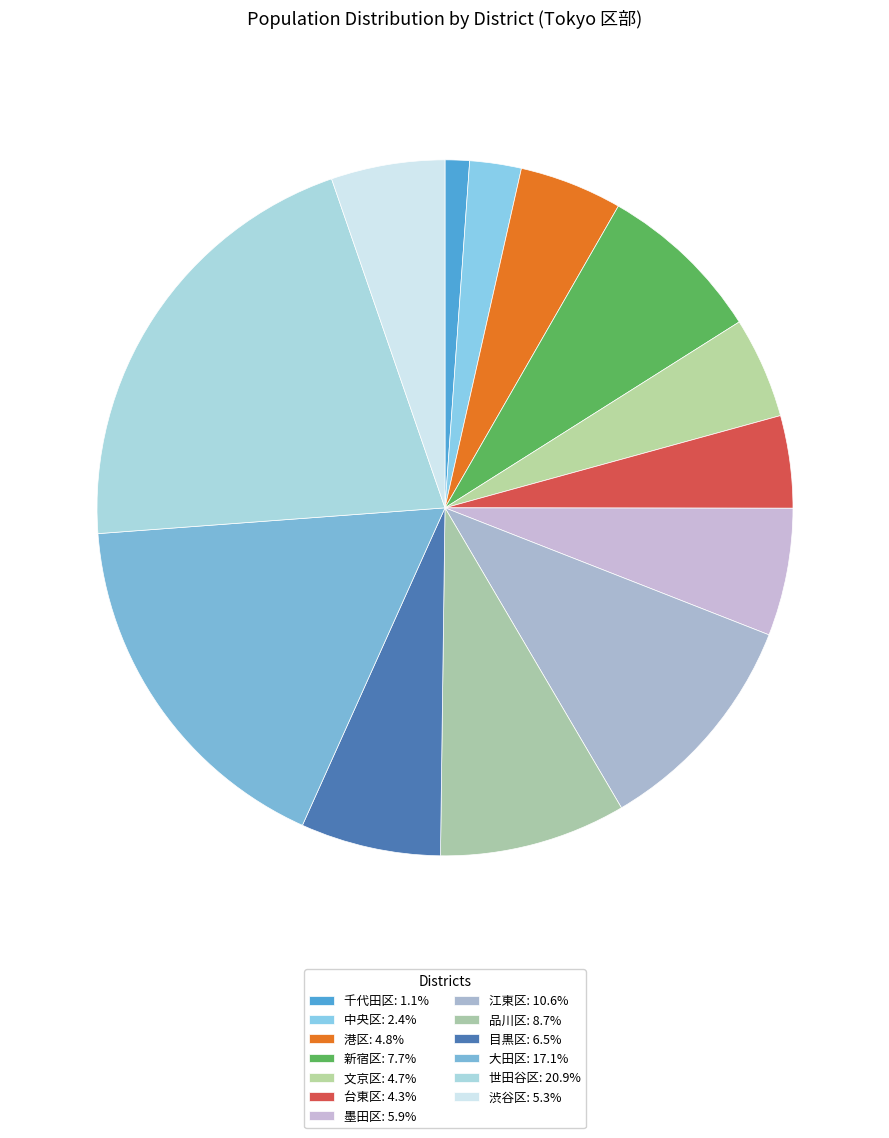

The 千代田区 slice represents 11% of the pie. True or false?

False